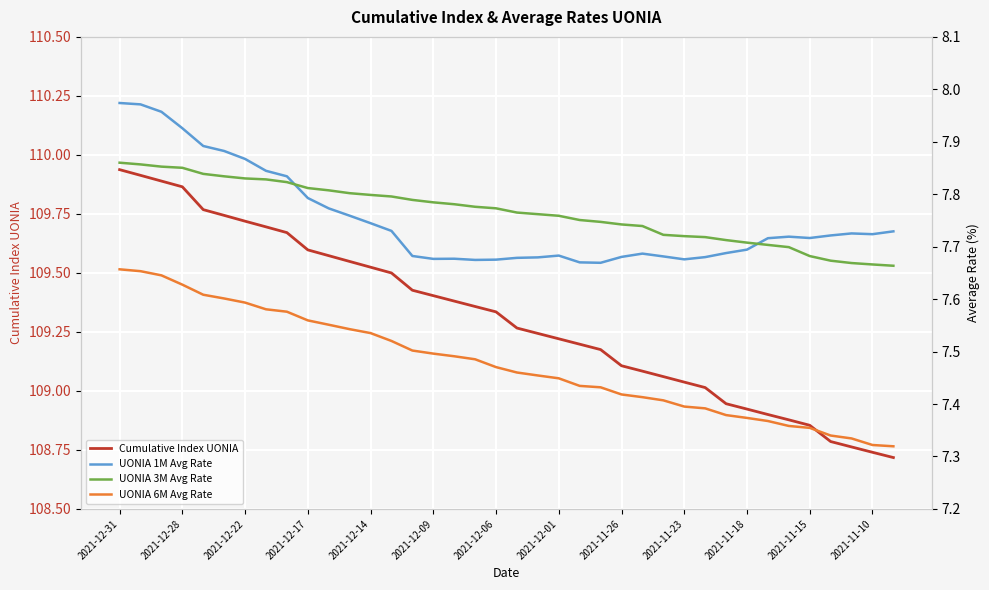

The value of Cumulative Index UONIA at 2021-12-06 is 176.2. True or false?

False